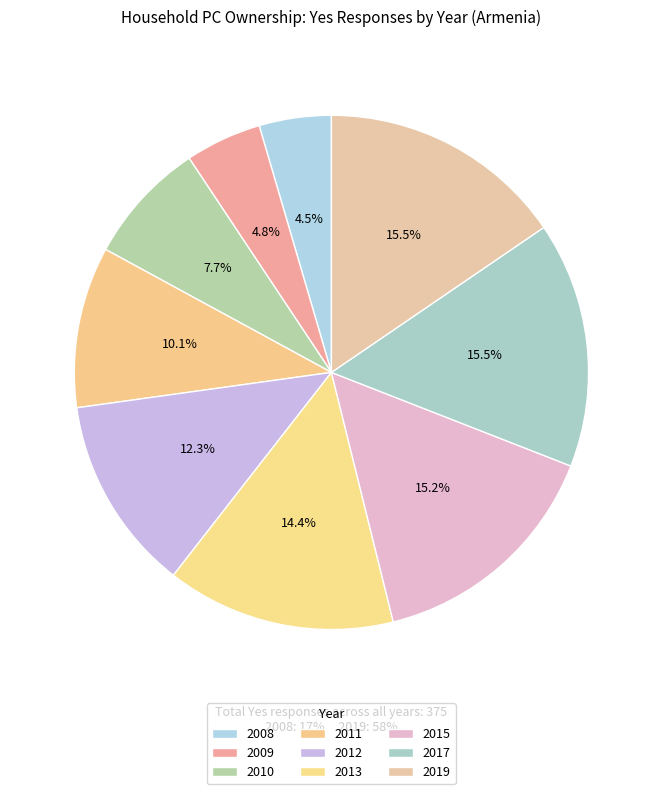

True or false: 2011 accounts for 2% of the total.

False